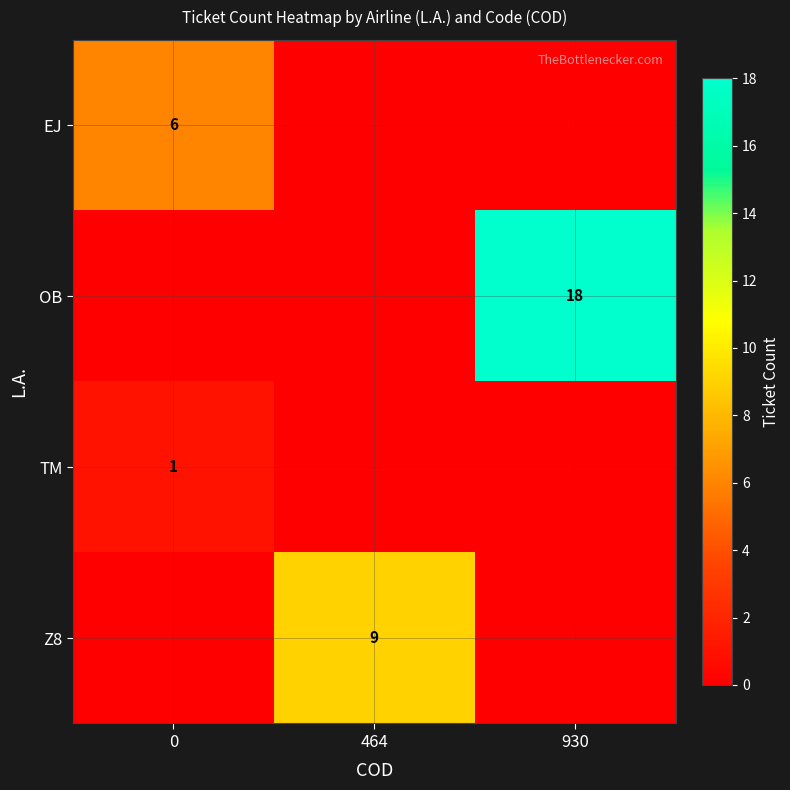

Is the value of Z8 at 464 greater than the value of TM at 0?

Yes